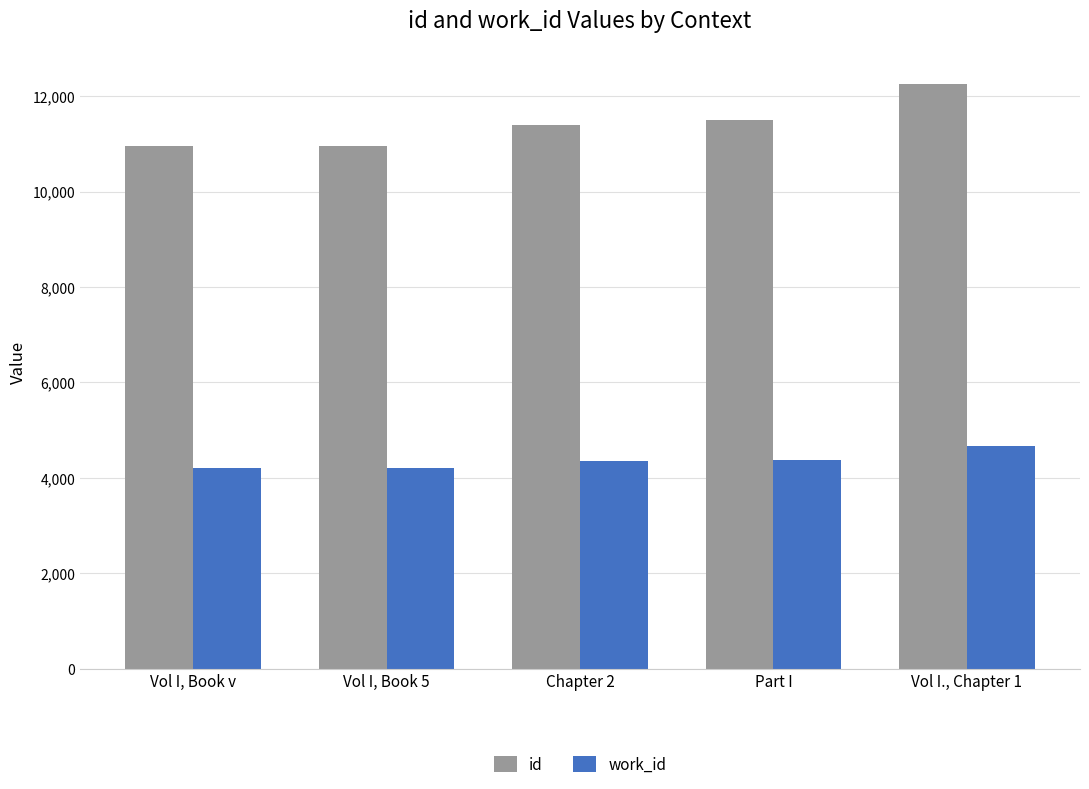

At which category is the sum across all series the highest?

Vol I., Chapter 1